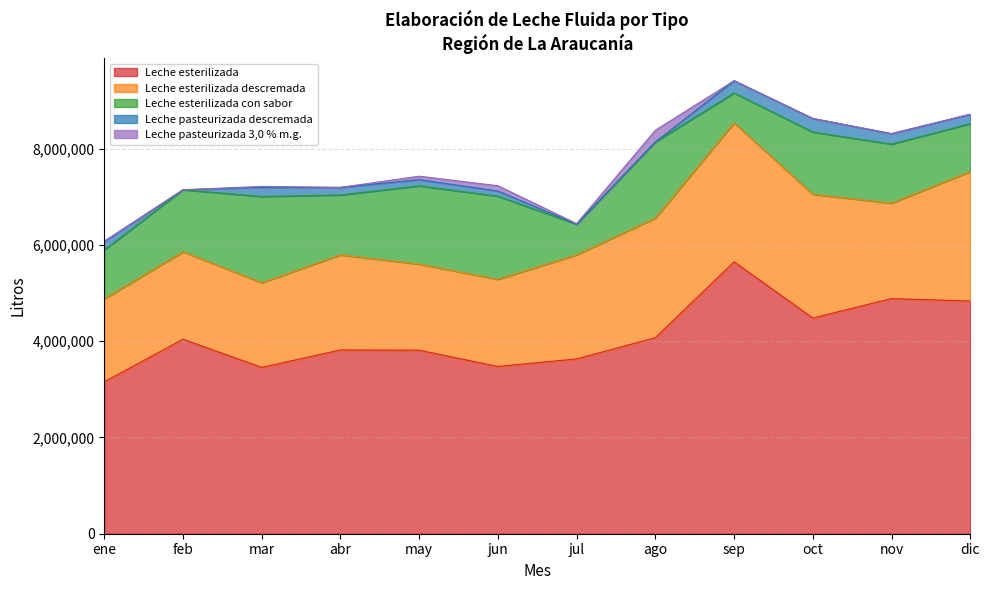

Which series has the largest total across all categories?

Leche esterilizada